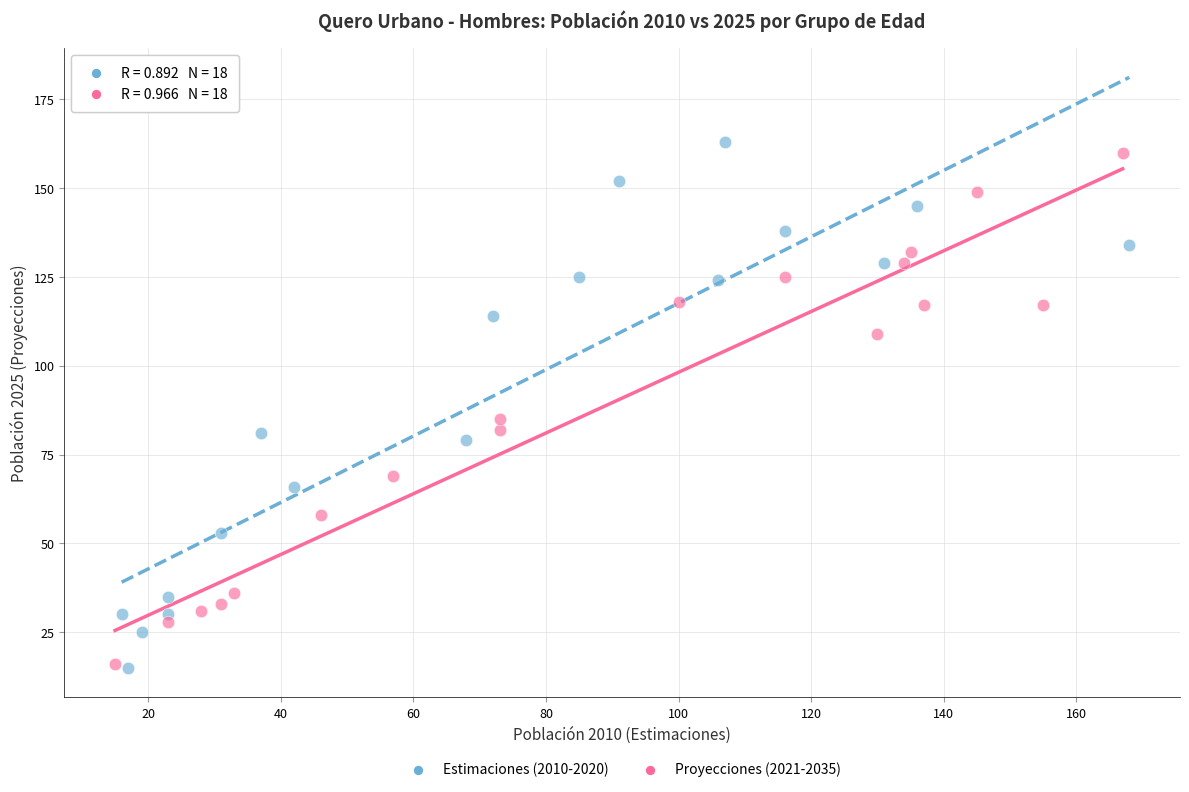

Which series has the widest spread of Y values?

Estimaciones (2010-2020)